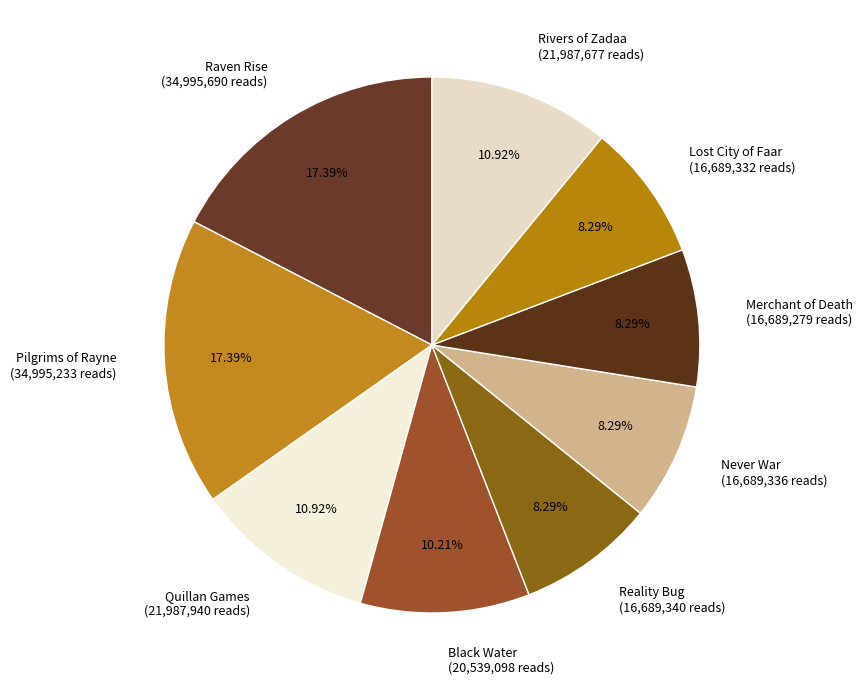

Is it true that Never War is 1% of the pie?

False